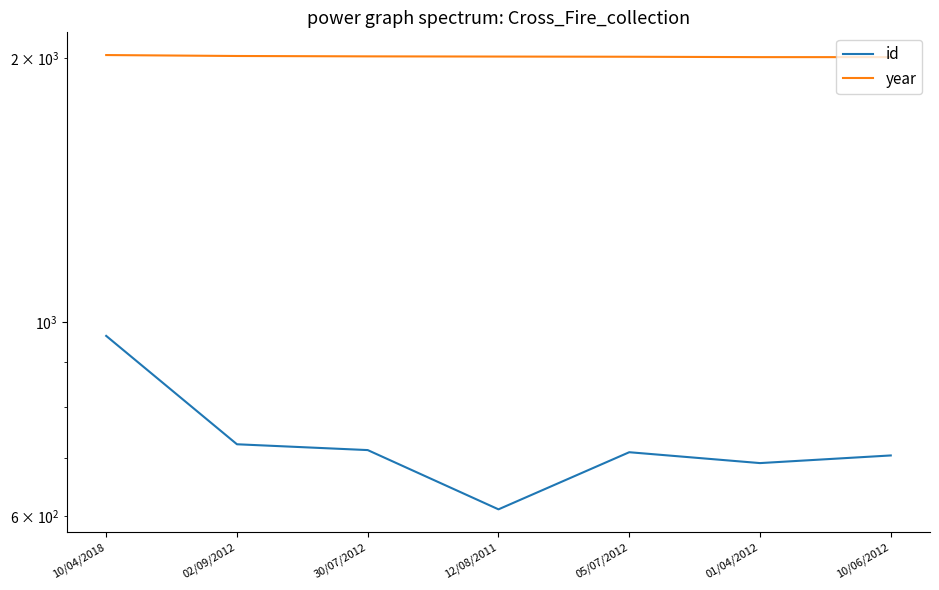

What are all the series names shown in the legend?

id, year